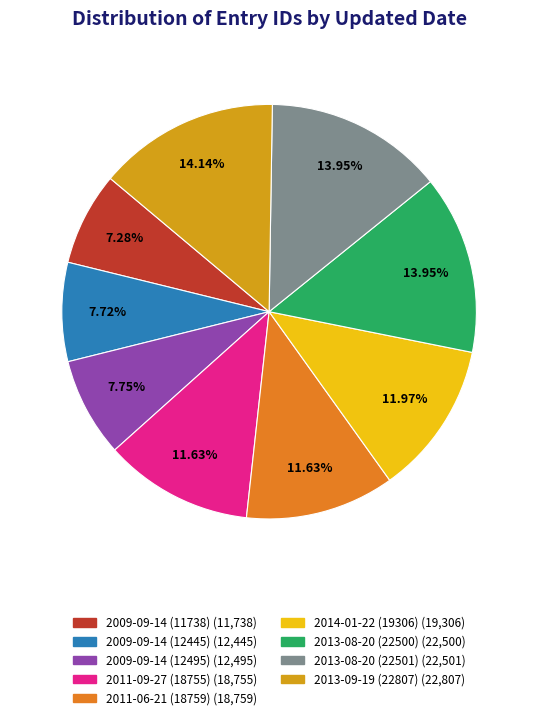

Between 2013-09-19 (22807) and 2011-06-21 (18759), which is larger?

2013-09-19 (22807)